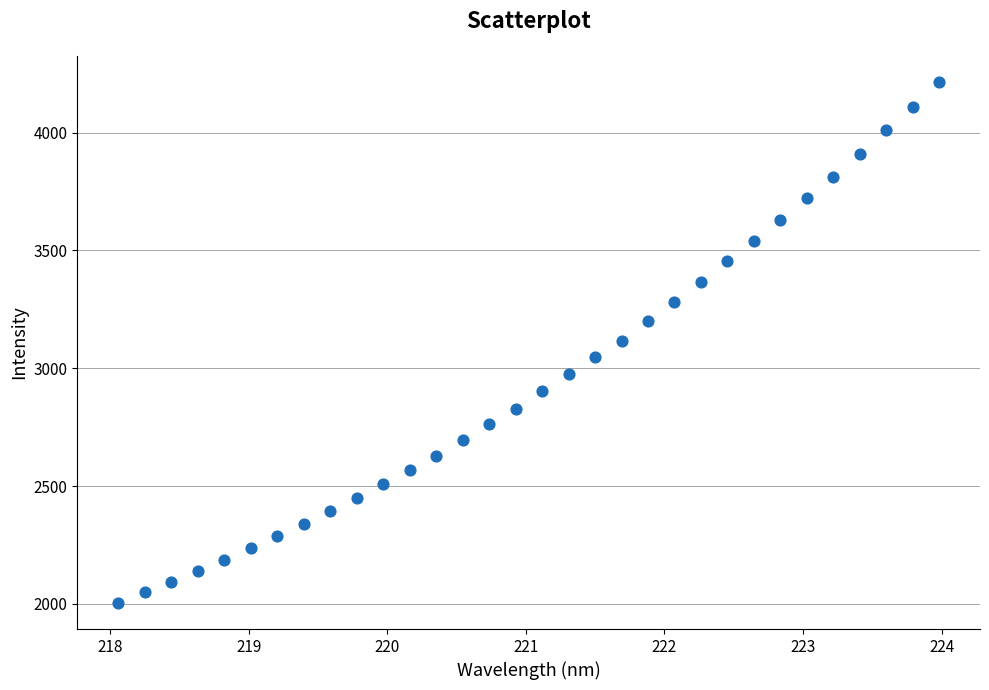

What is the range of Y values (max minus min)?

2211.2